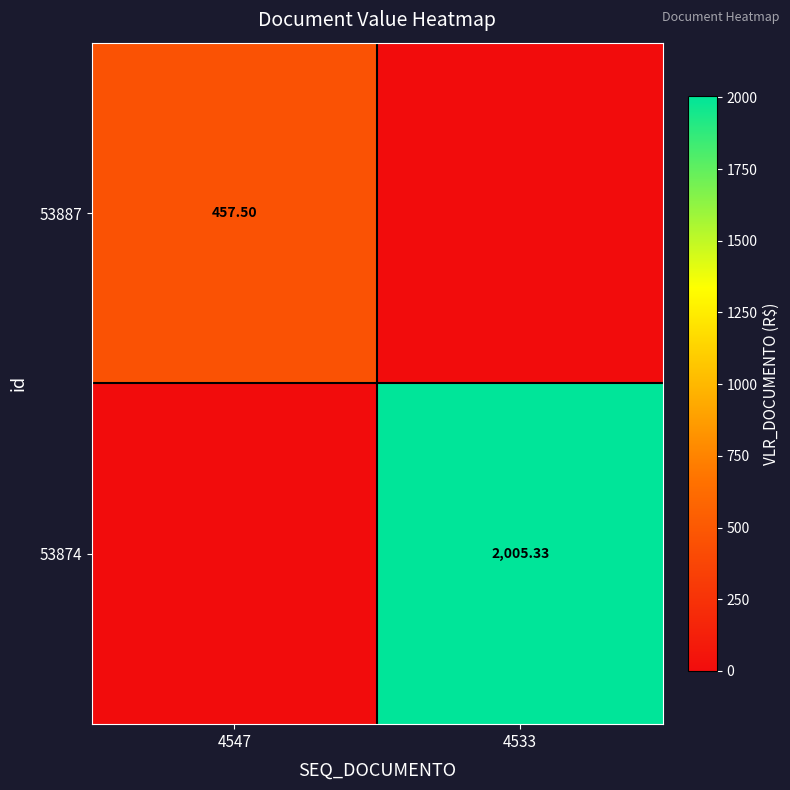

Is the value of 53887 at 4547 greater than the value of 53874 at 4533?

No